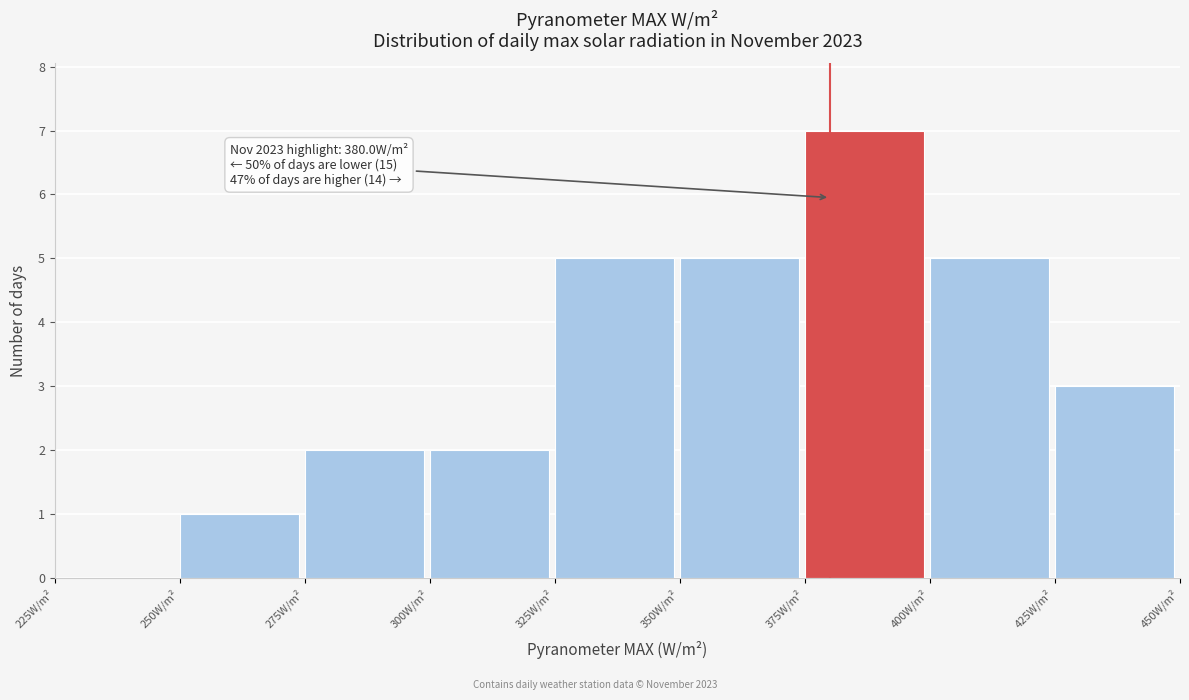

Which range on the x-axis has the tallest bar?

375 to 400